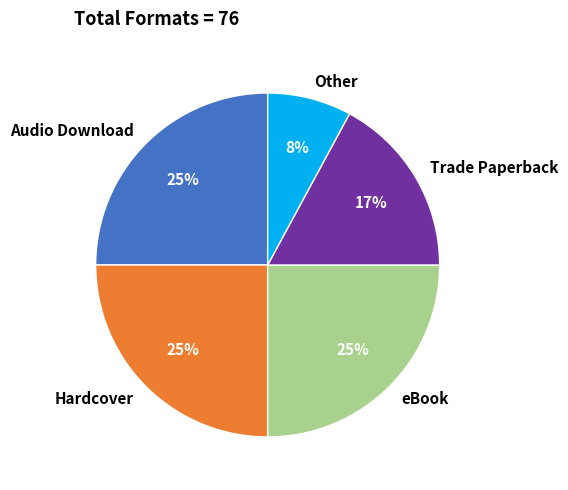

Which slice is the smallest?

Other